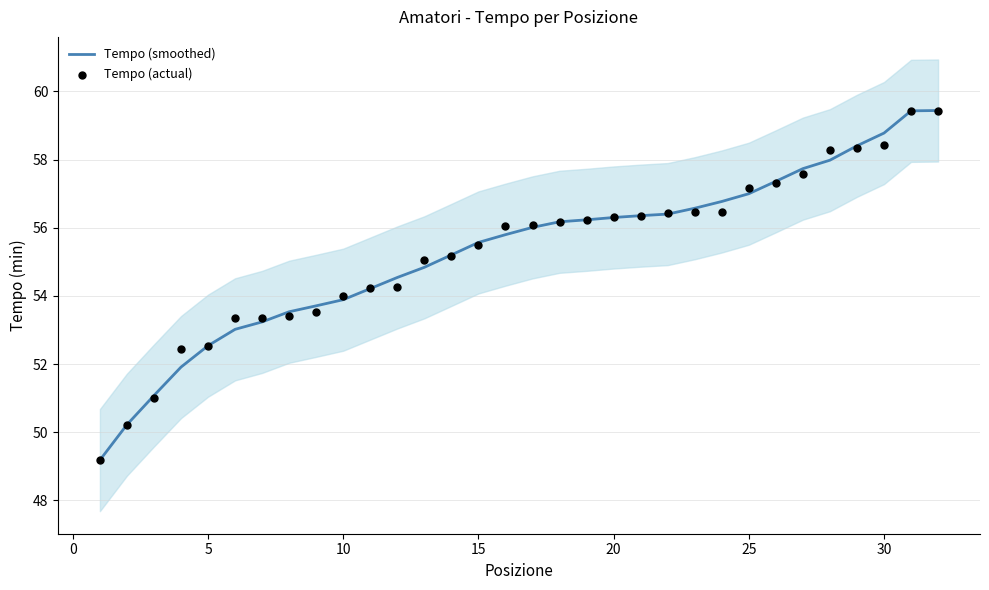

What are all the series names shown in the legend?

Tempo (smoothed), Tempo (actual)